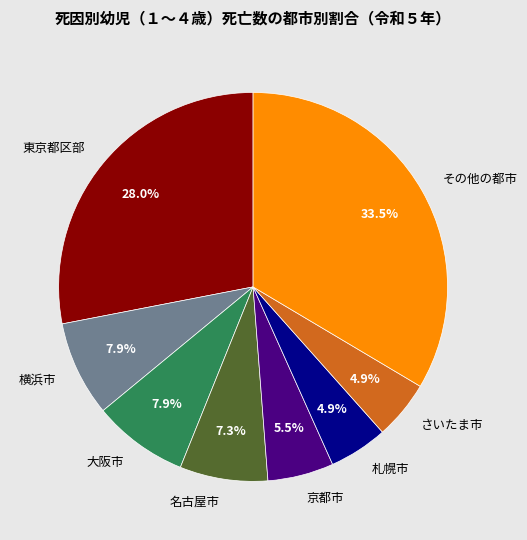

How much of the chart is everything except 東京都区部?

72.0%